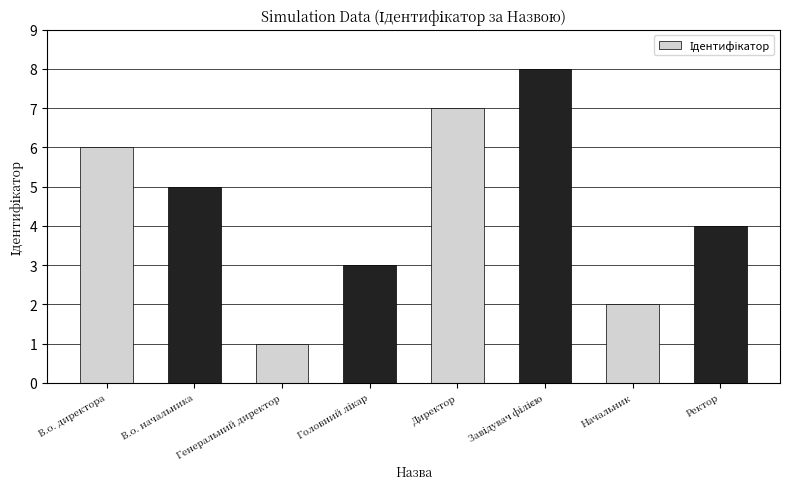

At which category does the chart reach its minimum across all series?

Генеральний директор